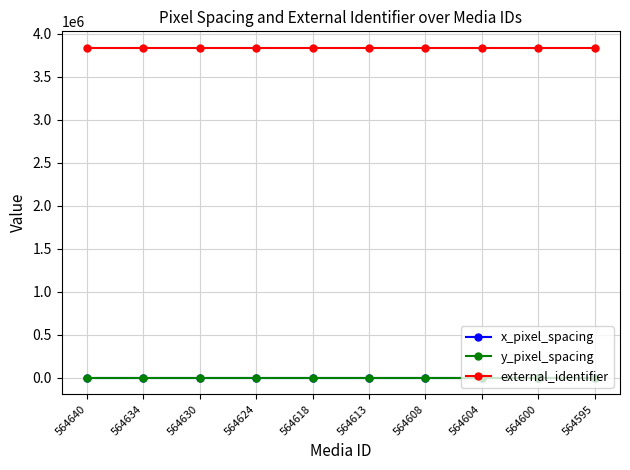

Does the chart have visible grid lines?

Yes